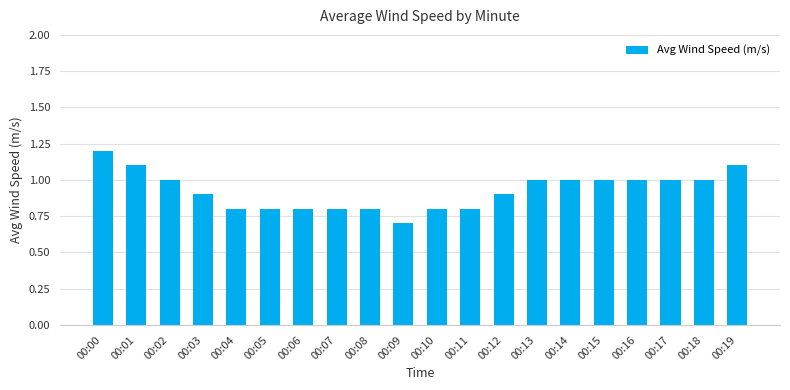

How many values are between 0 and 1?

17